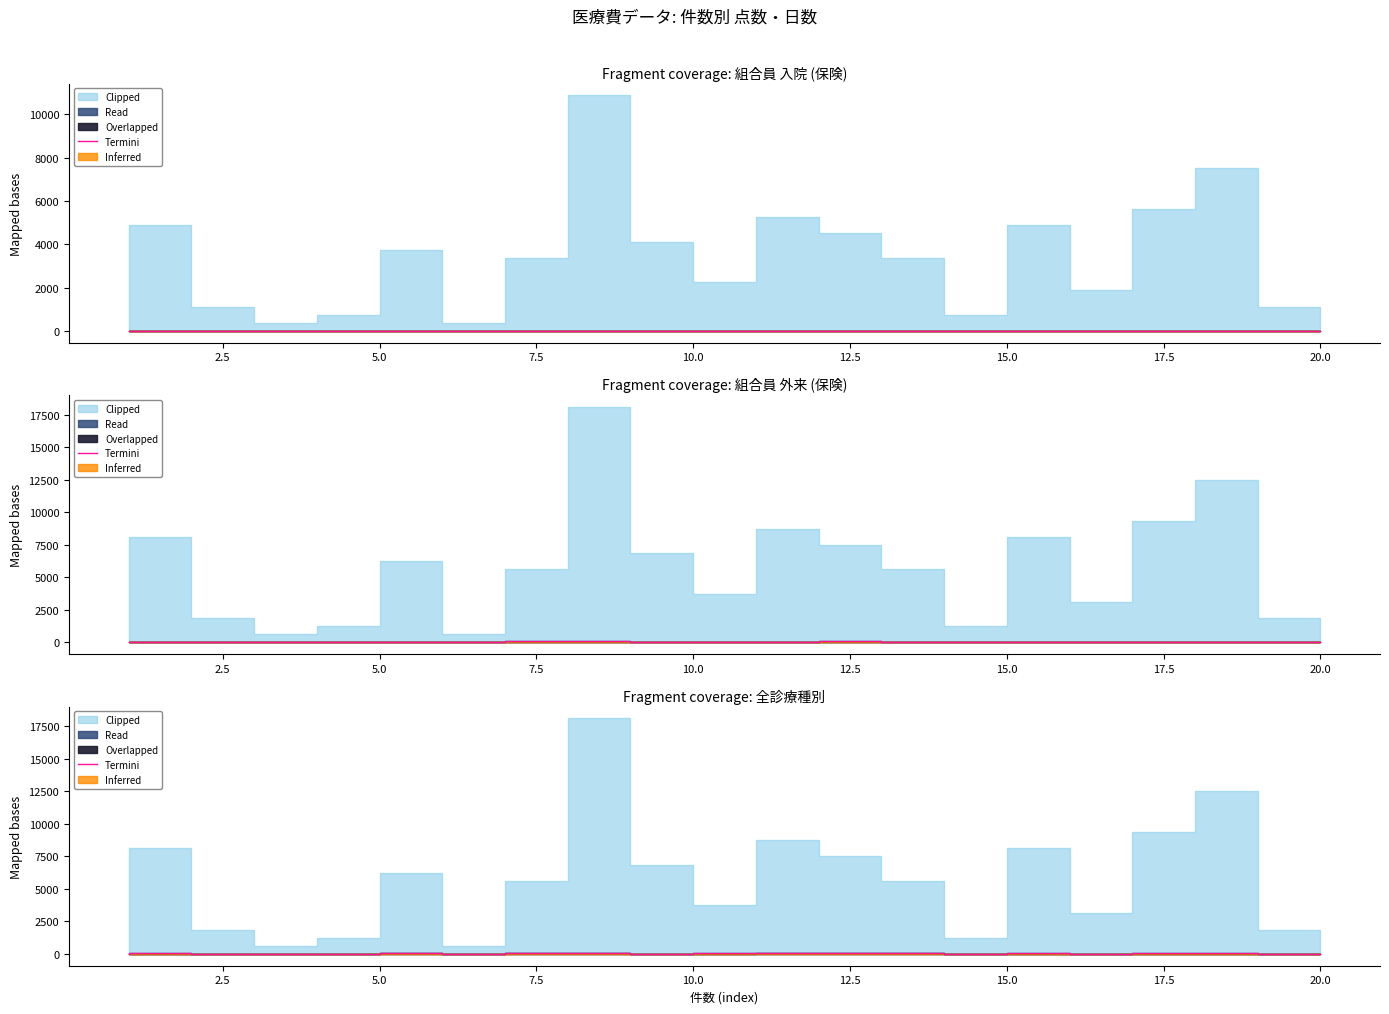

How many categories are shown in the chart?

20